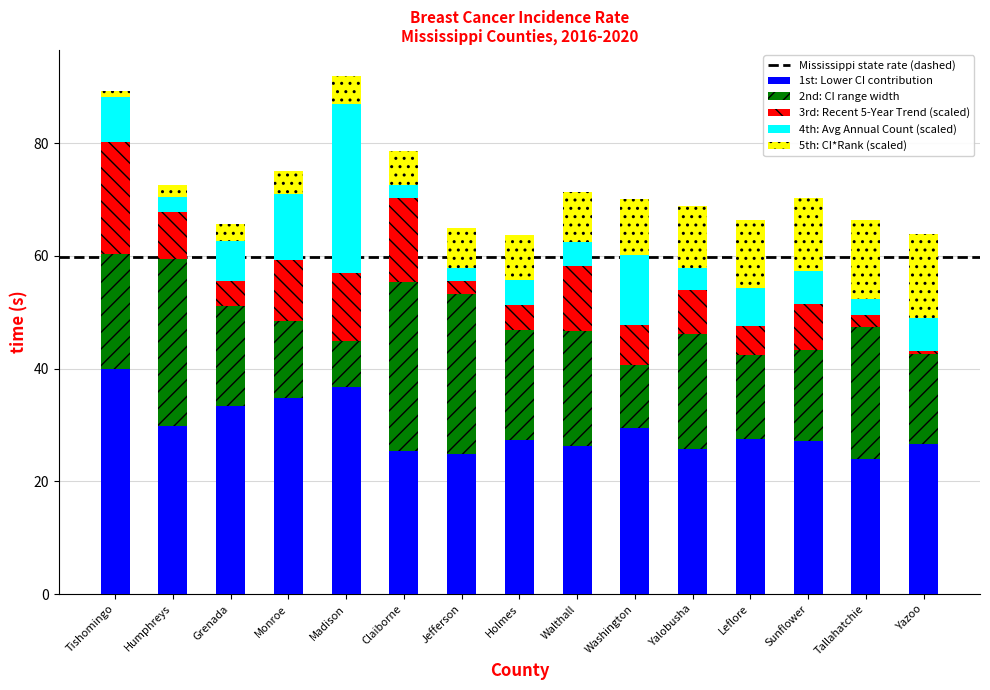

True or false: 1st: Lower CI contribution has a value of 14.9 at Tallahatchie.

False